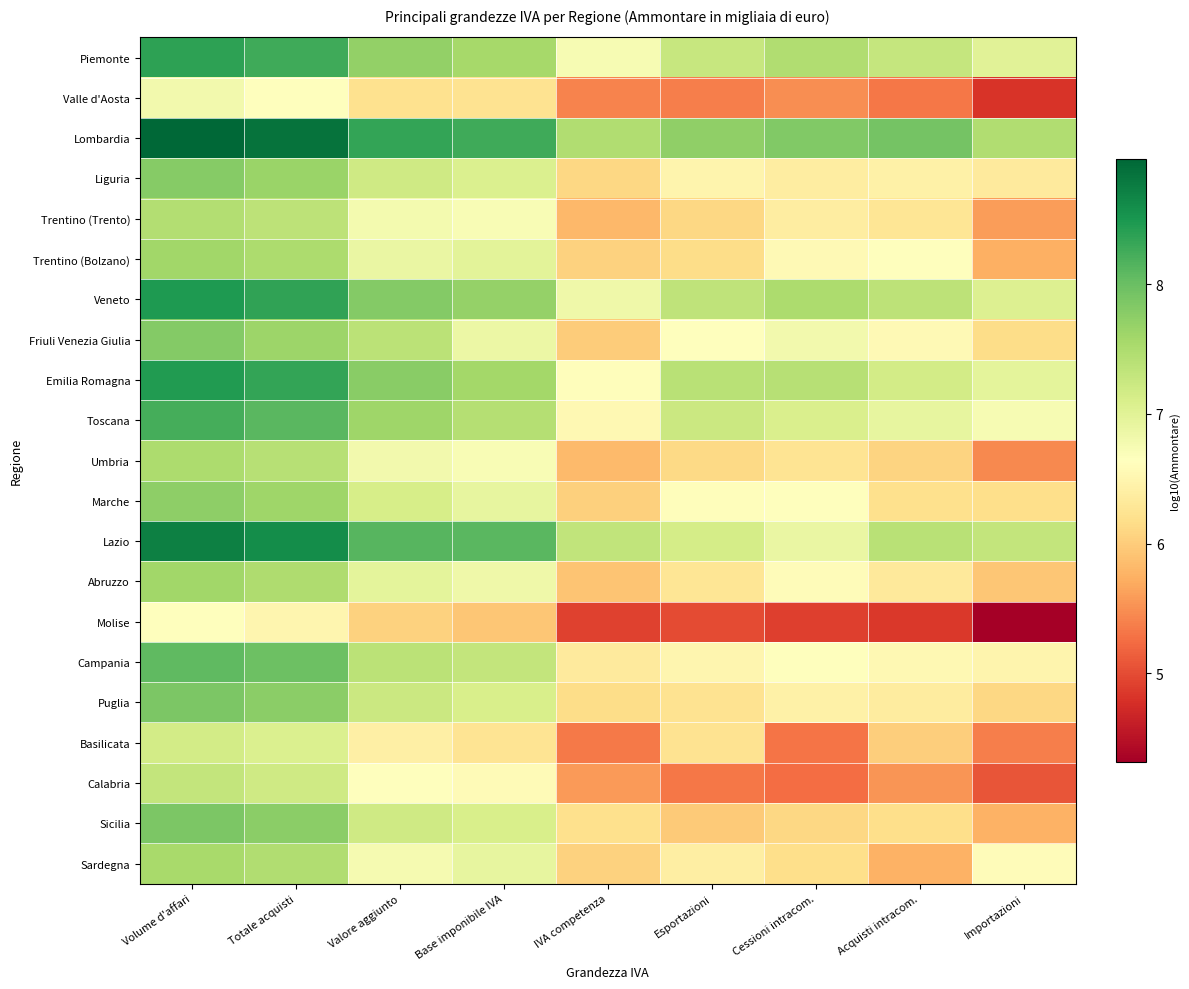

Which series has the largest total across all categories?

Lombardia